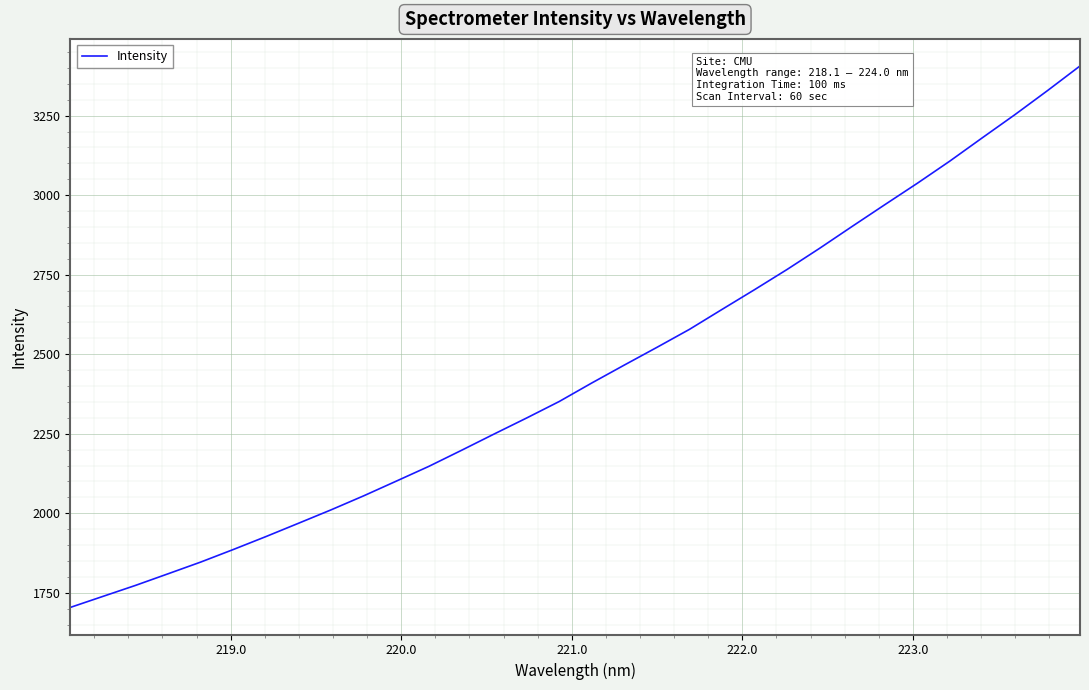

What is the maximum value shown in the chart?

3406.3